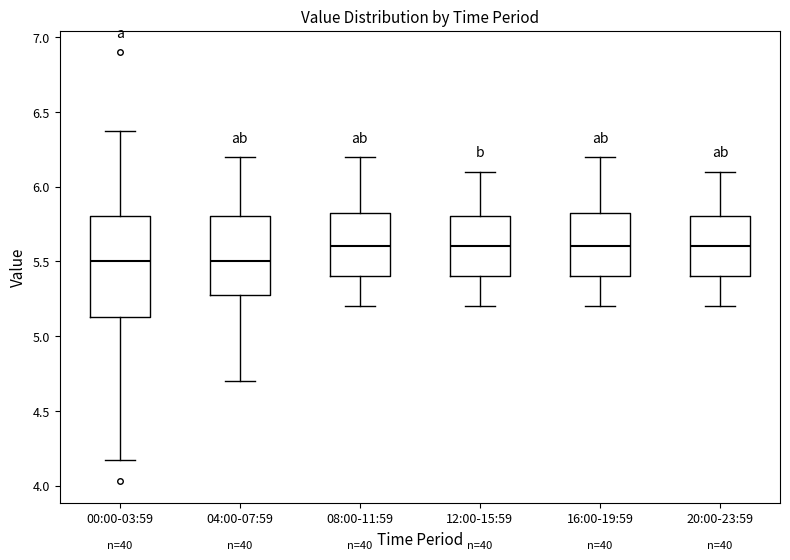

Reading left to right, transcribe this box plot: for each box, give where its median line is, the range the box spans, and where its two whiskers end, as read against the y-axis. The values are not printed on the chart, so give them approximately, as read against the axis.

00:00-03:59: median 5.50, box 5.15 to 5.80, whiskers 4.15 to 6.35
04:00-07:59: median 5.50, box 5.30 to 5.80, whiskers 4.70 to 6.20
08:00-11:59: median 5.60, box 5.40 to 5.85, whiskers 5.20 to 6.20
12:00-15:59: median 5.60, box 5.40 to 5.80, whiskers 5.20 to 6.10
16:00-19:59: median 5.60, box 5.40 to 5.85, whiskers 5.20 to 6.20
20:00-23:59: median 5.60, box 5.40 to 5.80, whiskers 5.20 to 6.10